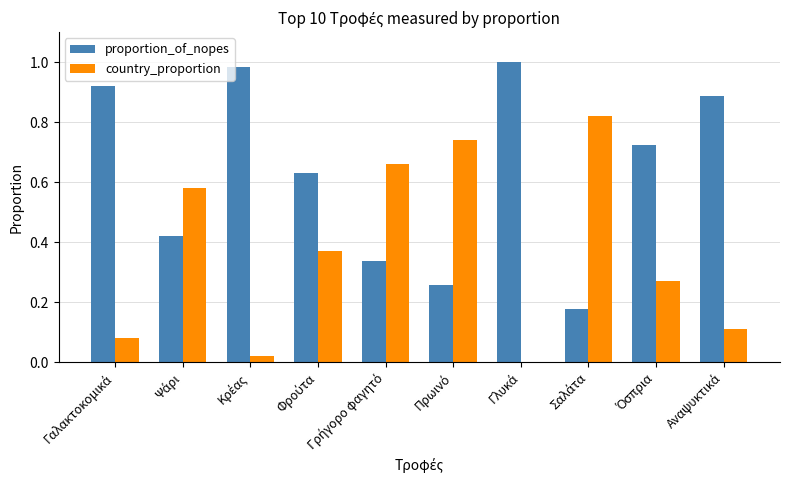

What is the sum of all proportion_of_nopes values?

6.3